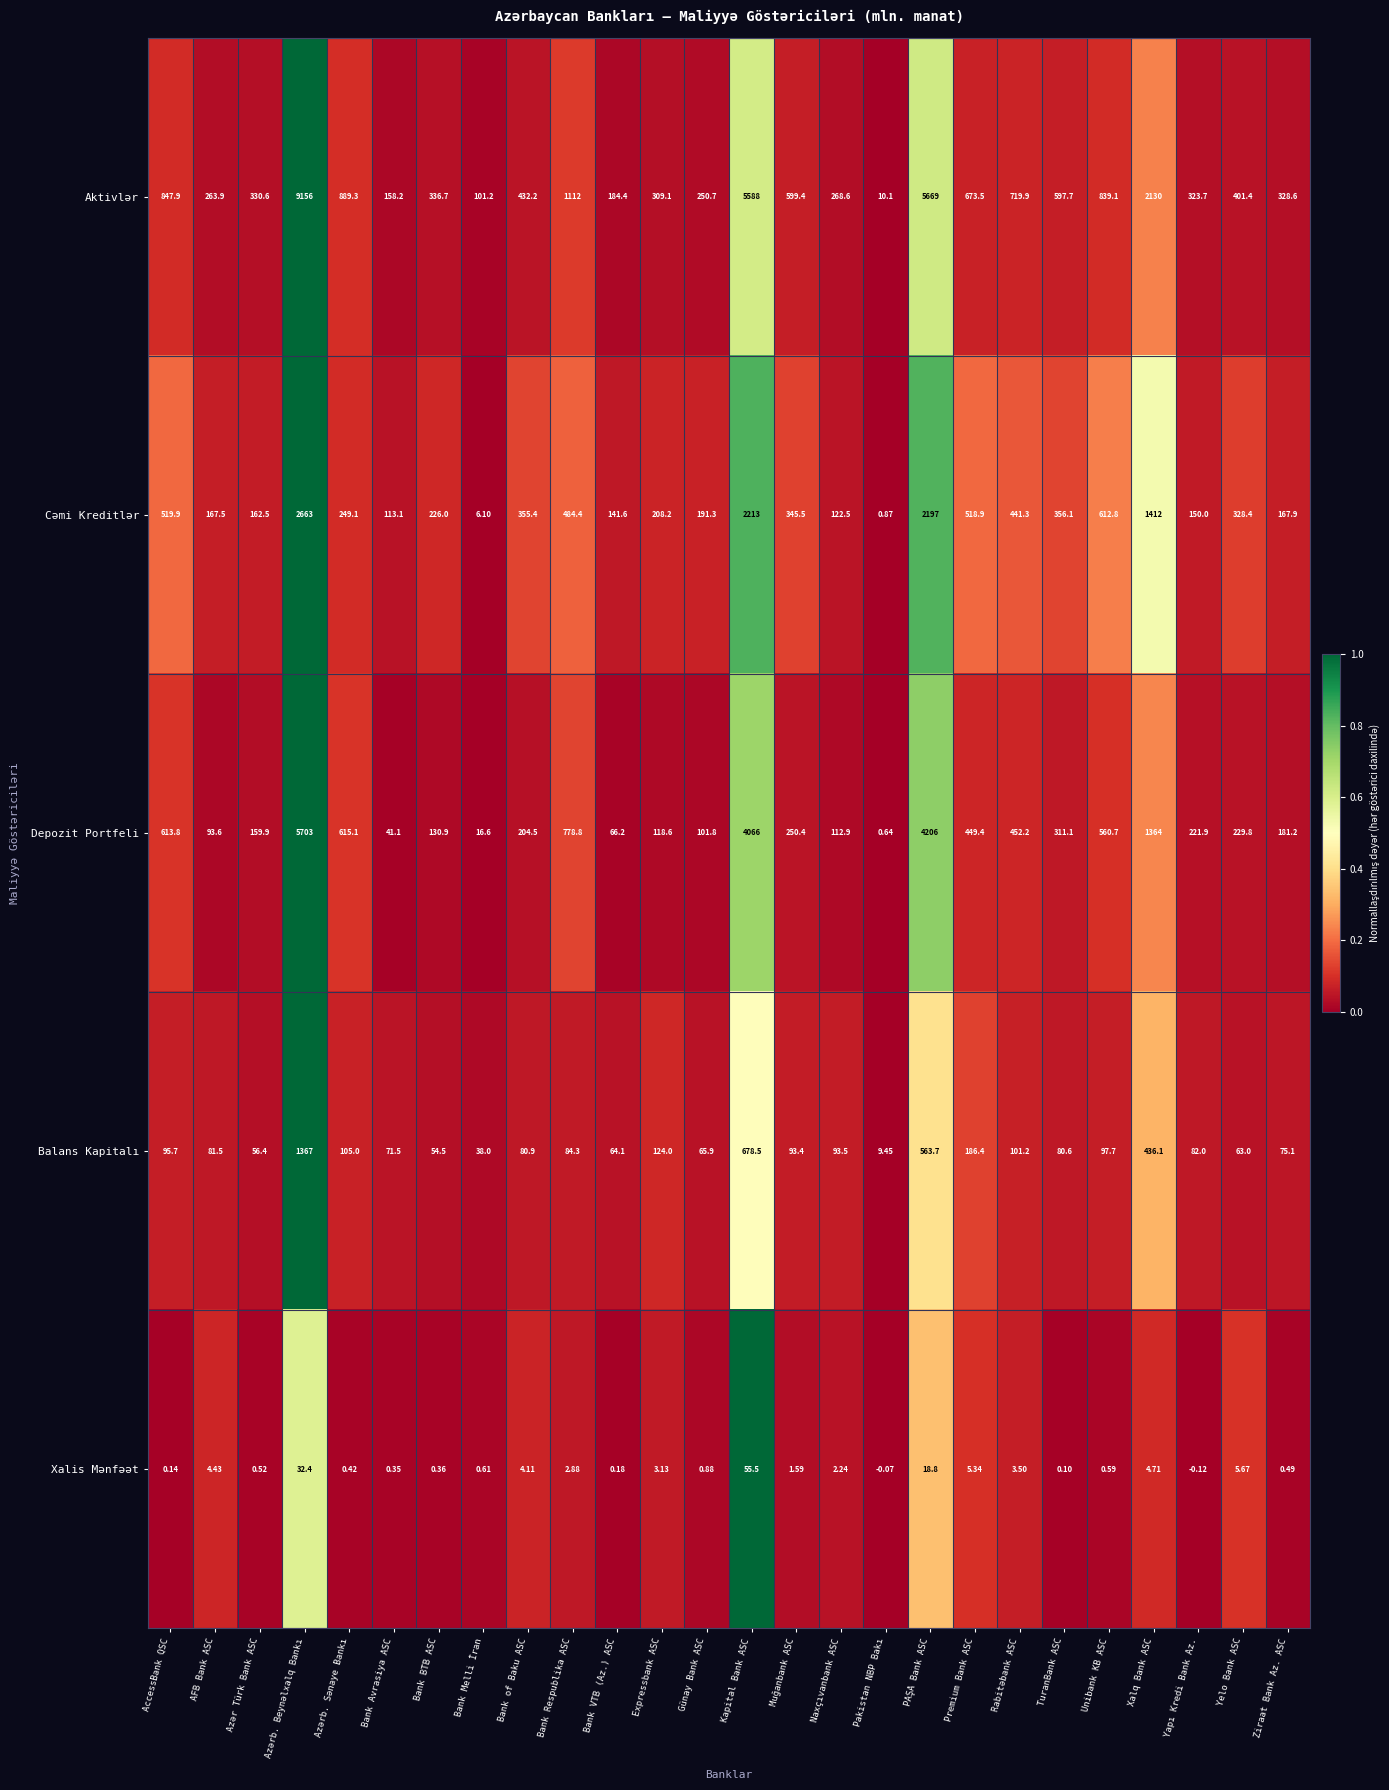

Where is Depozit Portfeli nearest to the value 2851?

Kapital Bank ASC